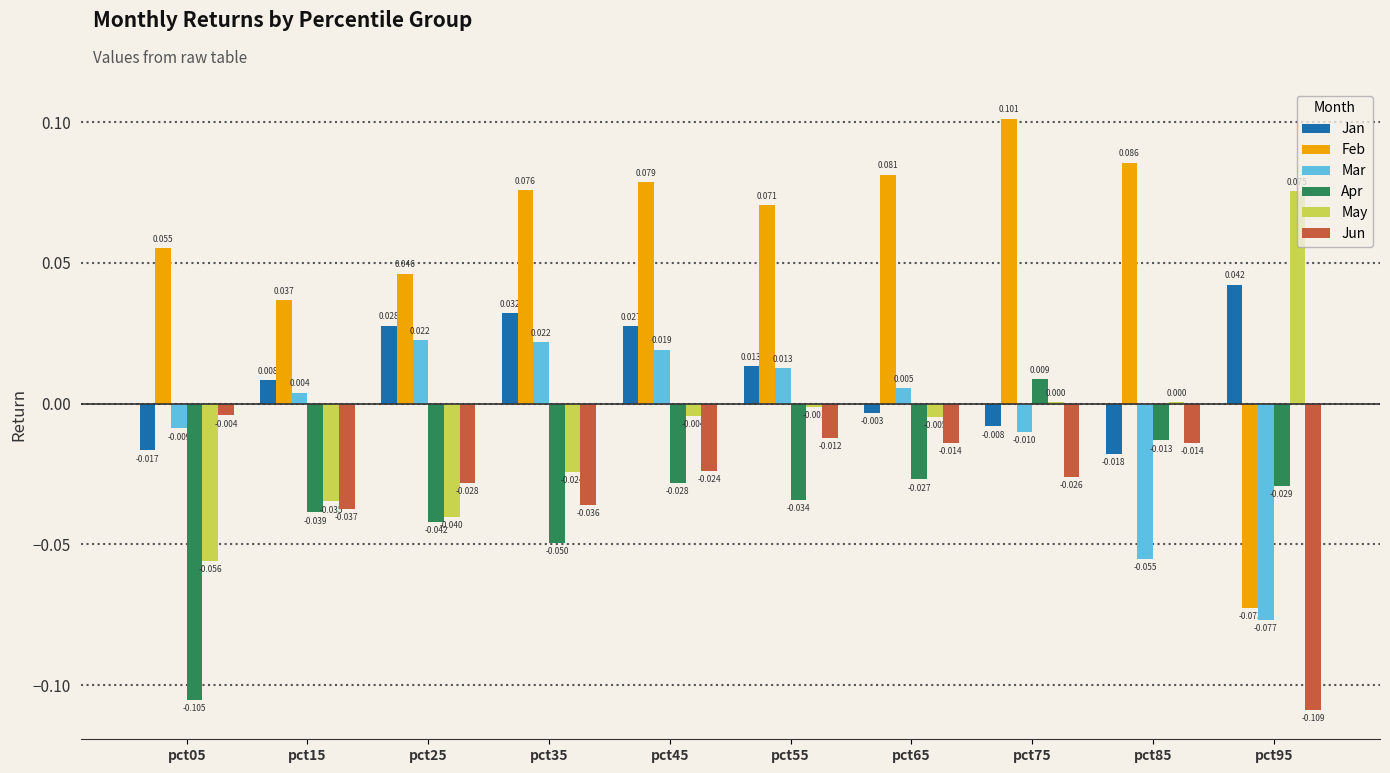

Is the value of Jan at pct05 greater than the value of Jun at pct05?

No